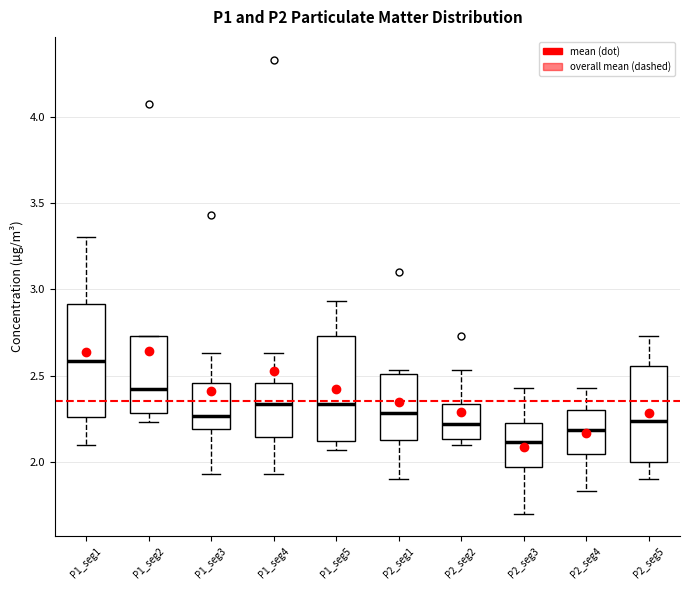

Reading left to right, transcribe this box plot: for each box, give where its median line is, the range the box spans, and where its two whiskers end, as read against the y-axis. The values are not printed on the chart, so give them approximately, as read against the axis.

P1_seg1: median 2.60, box 2.25 to 2.90, whiskers 2.10 to 3.30
P1_seg2: median 2.40, box 2.30 to 2.75, whiskers 2.25 to 2.75
P1_seg3: median 2.25, box 2.20 to 2.45, whiskers 1.95 to 2.65
P1_seg4: median 2.35, box 2.15 to 2.45, whiskers 1.95 to 2.65
P1_seg5: median 2.35, box 2.10 to 2.75, whiskers 2.05 to 2.95
P2_seg1: median 2.30, box 2.15 to 2.50, whiskers 1.90 to 2.55
P2_seg2: median 2.20, box 2.15 to 2.35, whiskers 2.10 to 2.55
P2_seg3: median 2.10, box 1.95 to 2.25, whiskers 1.70 to 2.45
P2_seg4: median 2.20, box 2.05 to 2.30, whiskers 1.85 to 2.45
P2_seg5: median 2.25, box 2.00 to 2.55, whiskers 1.90 to 2.75